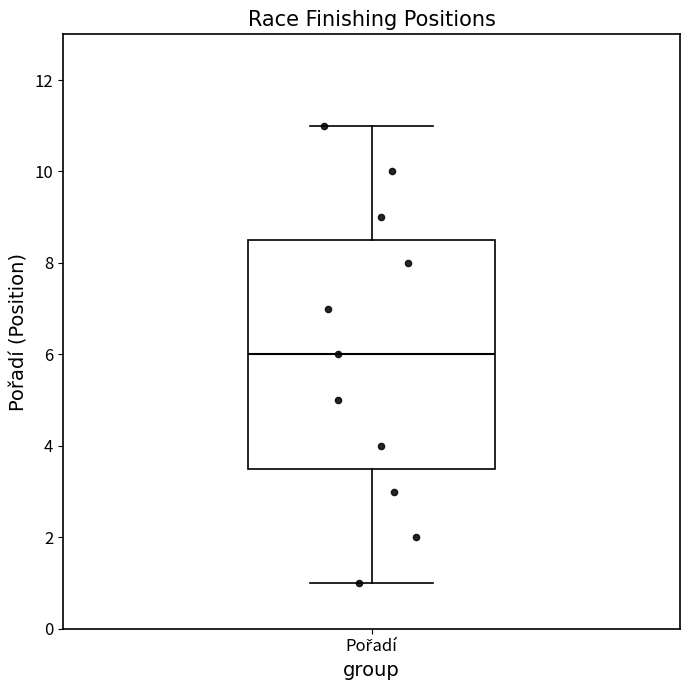

Transcribe this box plot: give where the median line is, the range the box spans, and where the two whiskers end, as read against the y-axis. The values are not printed on the chart, so give them approximately, as read against the axis.

median 6.0, box 3.6 to 8.6, whiskers 1.0 to 11.0